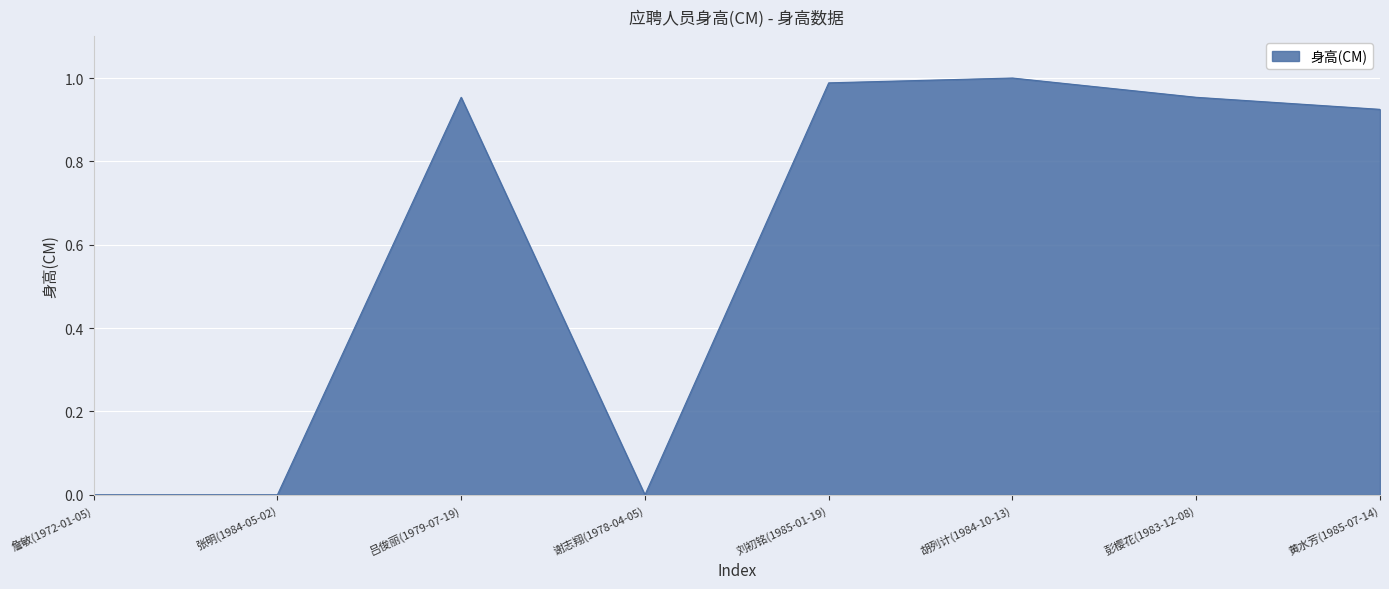

The value at 谢志翔(1978-04-05) is 0.0. True or false?

True